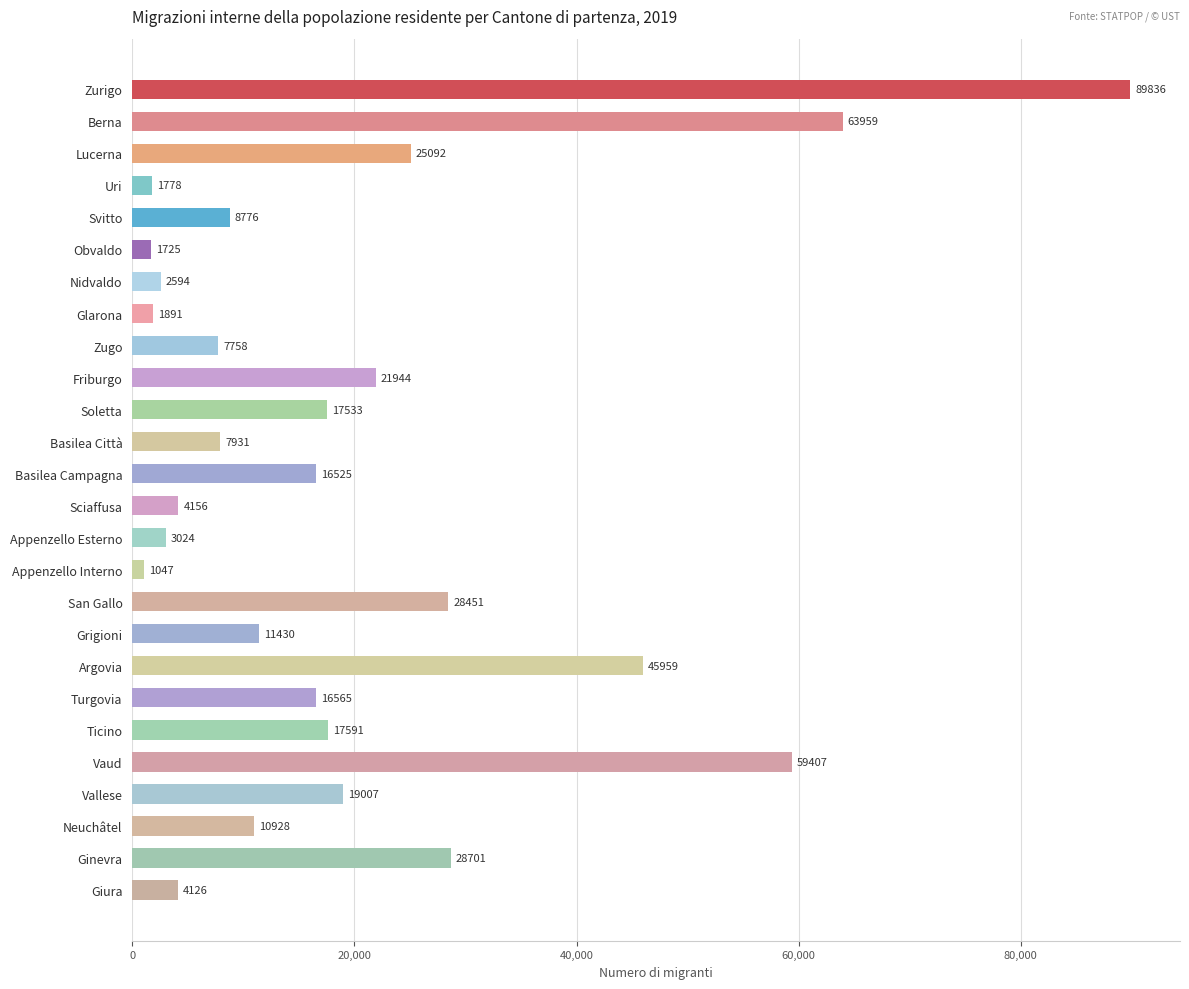

What is the difference between the maximum and minimum values?

88789